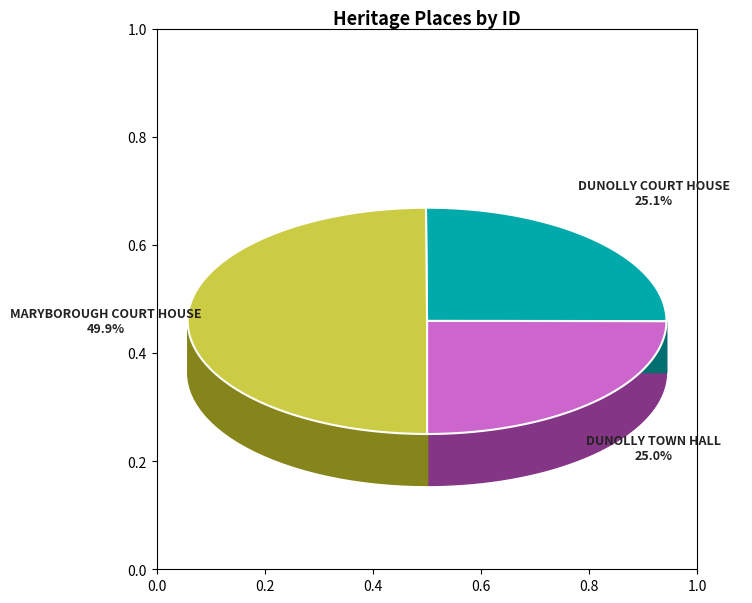

True or false: MARYBOROUGH COURT HOUSE accounts for 40% of the total.

False